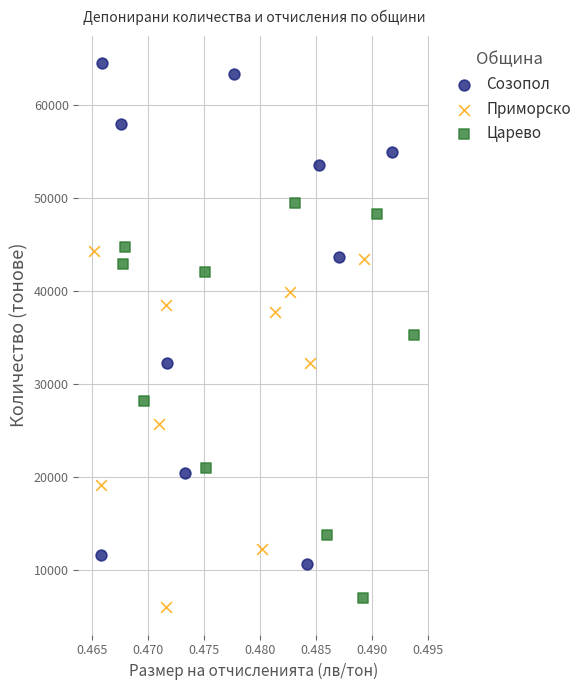

Which series has the widest spread of Y values?

Созопол